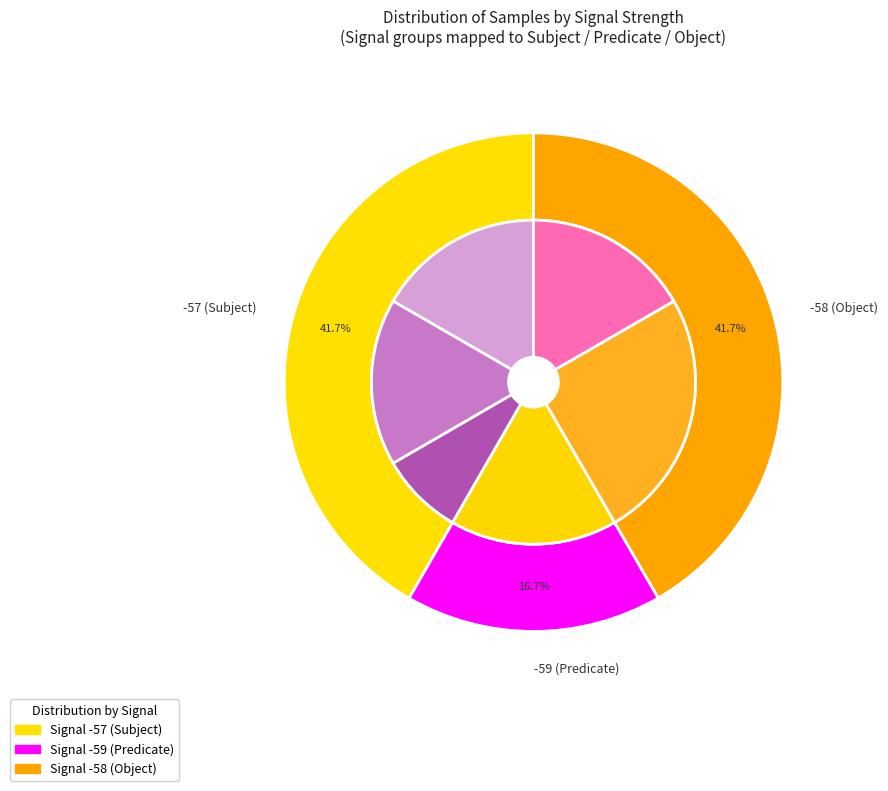

Do -58 and -58 together represent more than half of the pie?

No